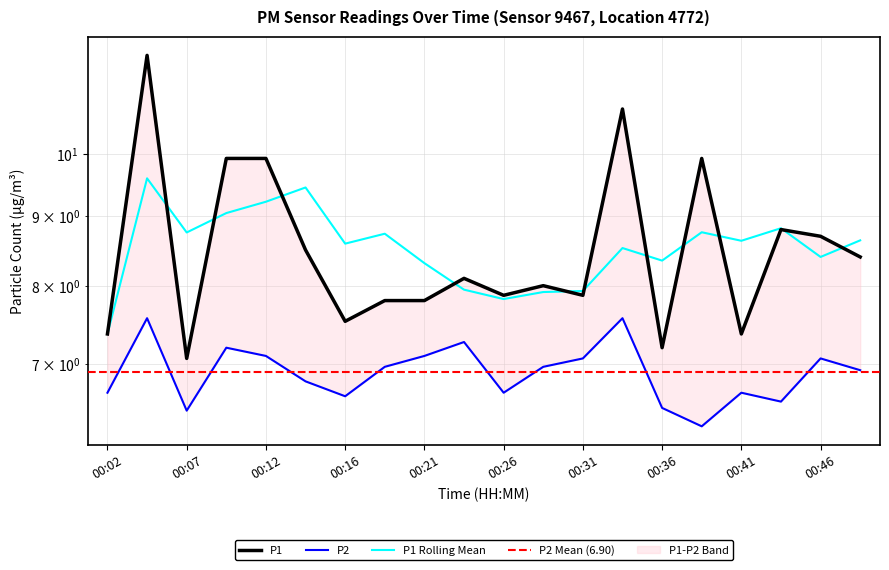

Which series has the largest total across all categories?

P1